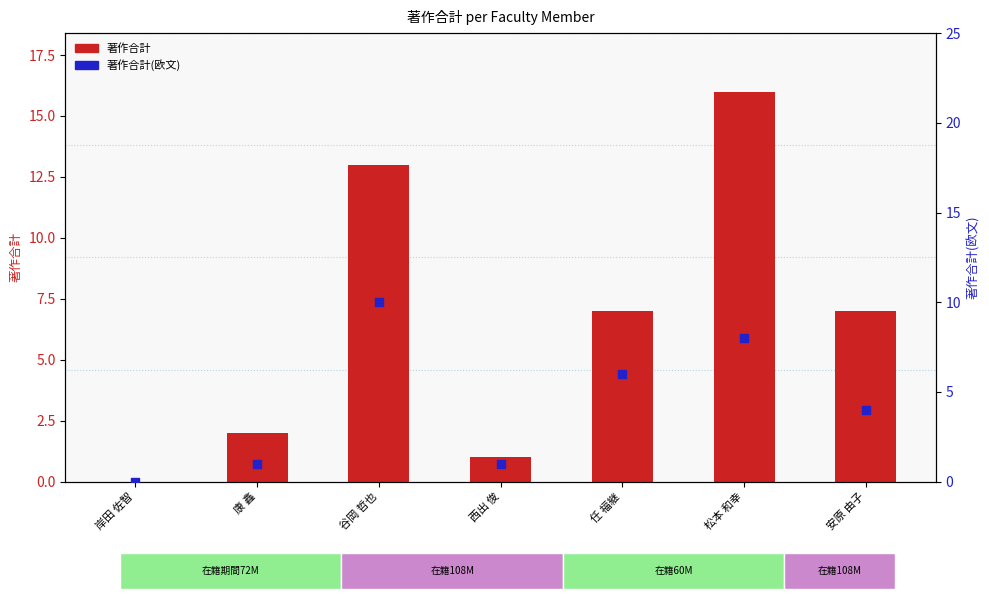

Which series has the largest total across all categories?

著作合計